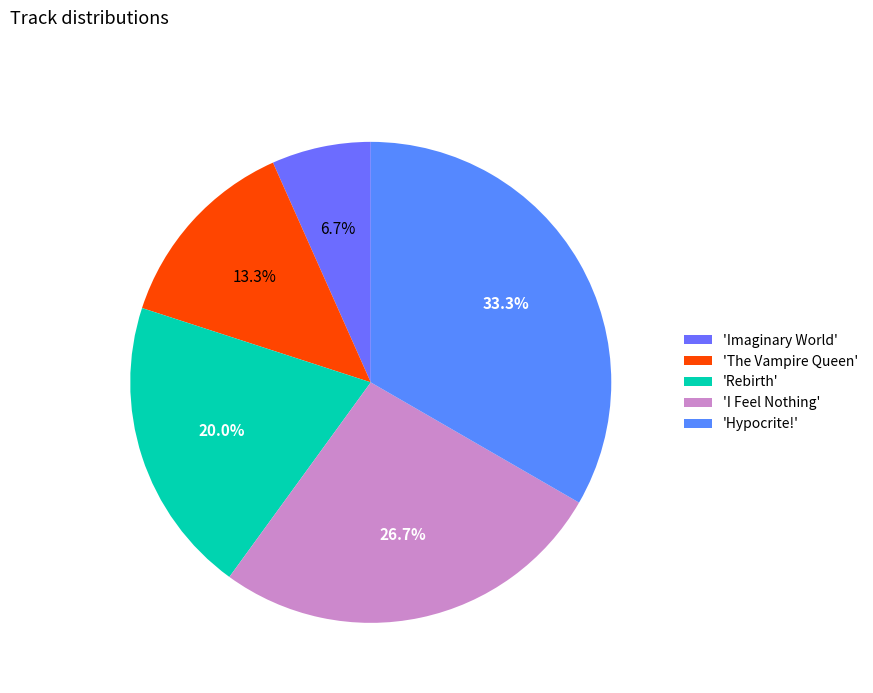

Count the number of slices in the pie.

5